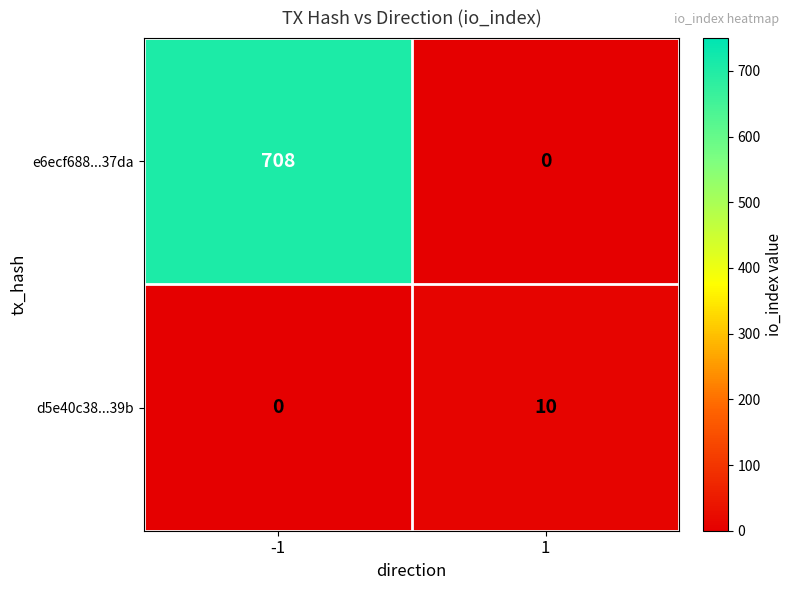

What is the total value across all series at 1?

10